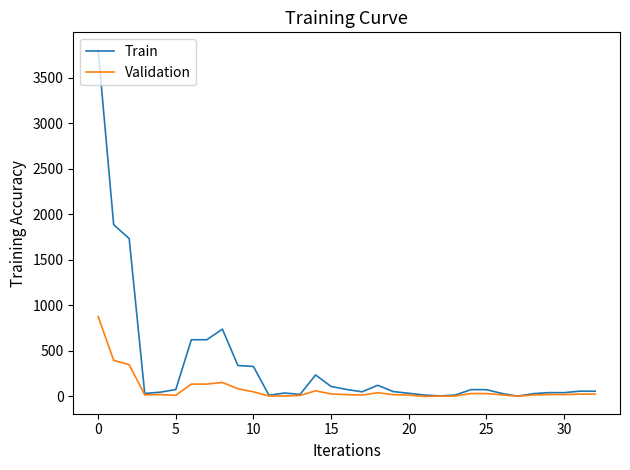

Which series has the widest spread of values?

Train